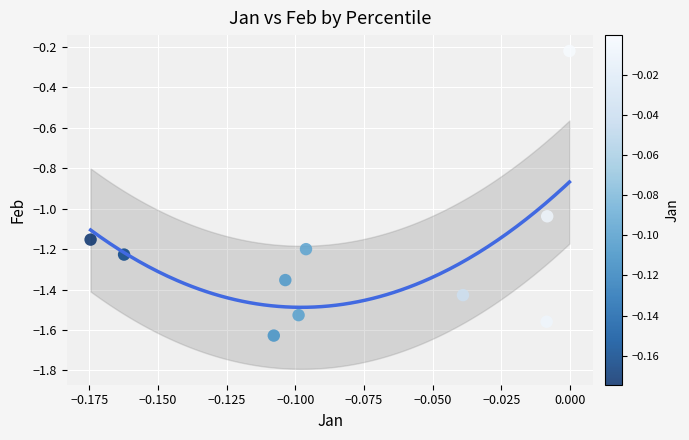

What is the range of Y values (max minus min)?

1.4